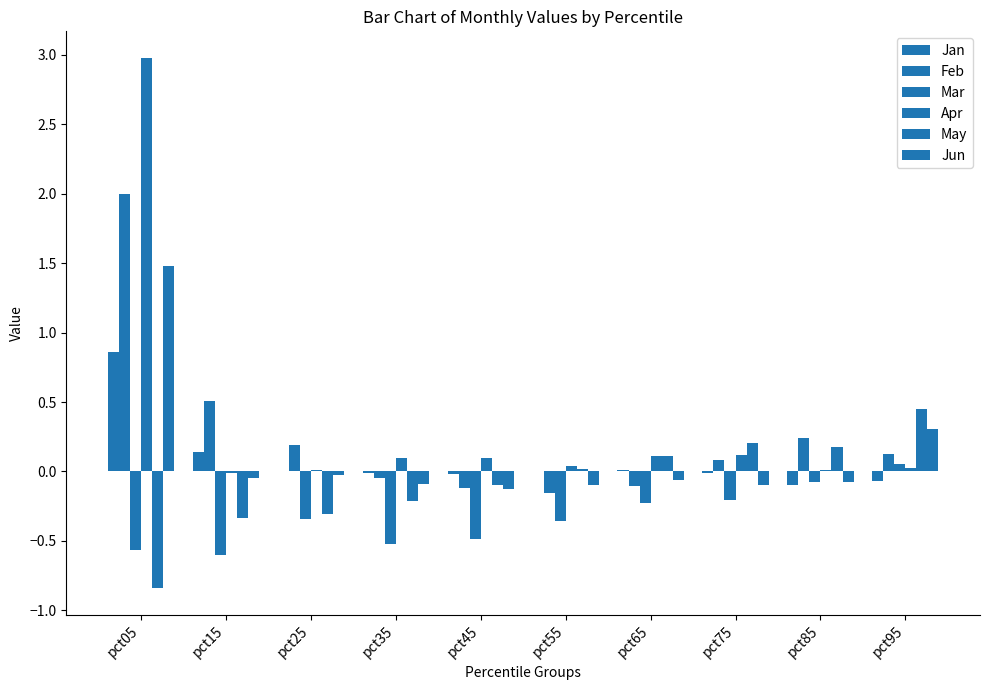

What is the lowest value of the Jun series?

-0.1